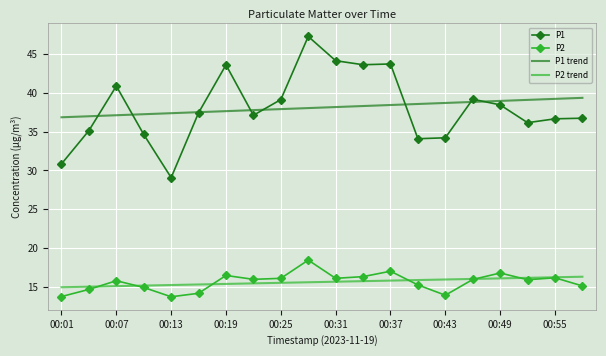

What is the minimum value for P2?

13.7